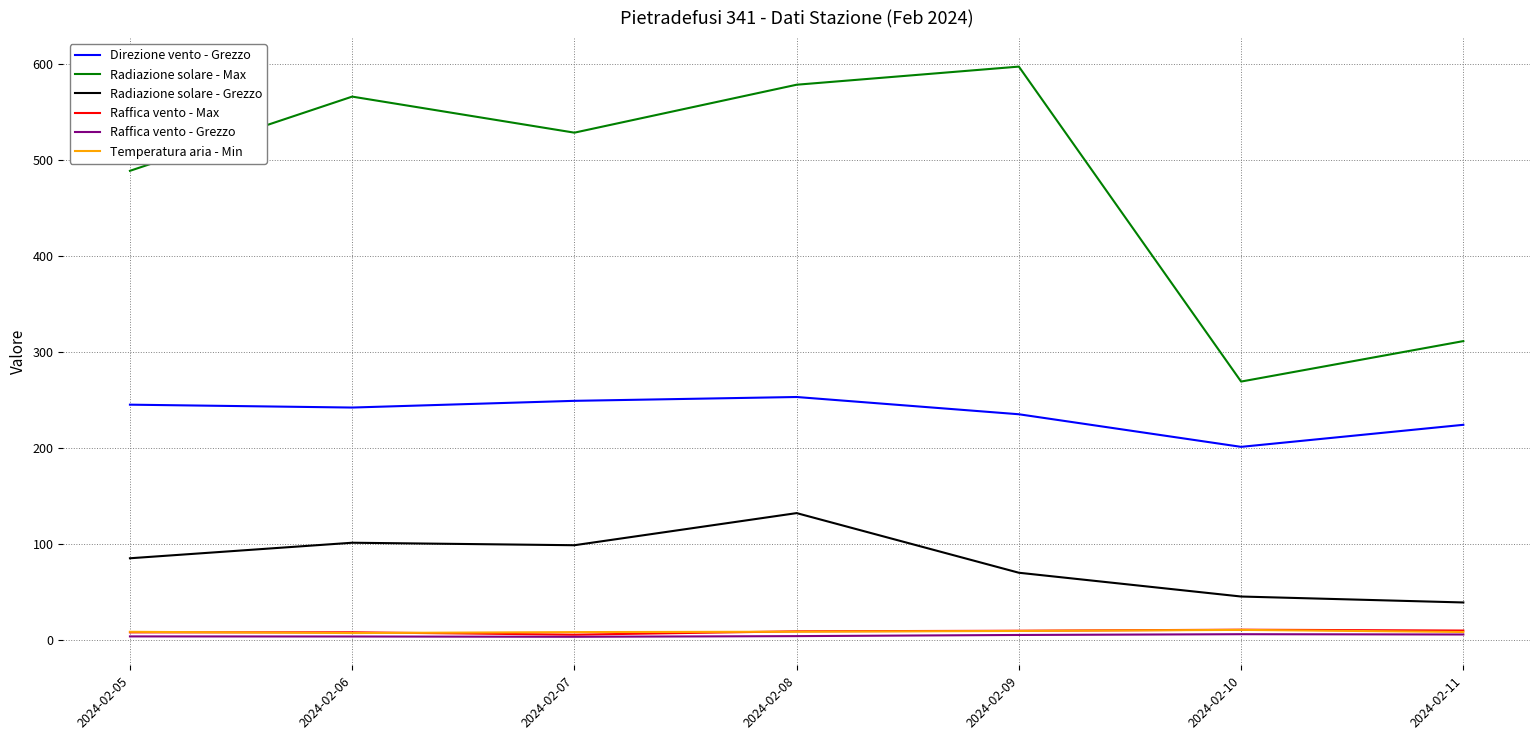

True or false: Raffica vento - Grezzo and Direzione vento - Grezzo intersect in this chart.

False